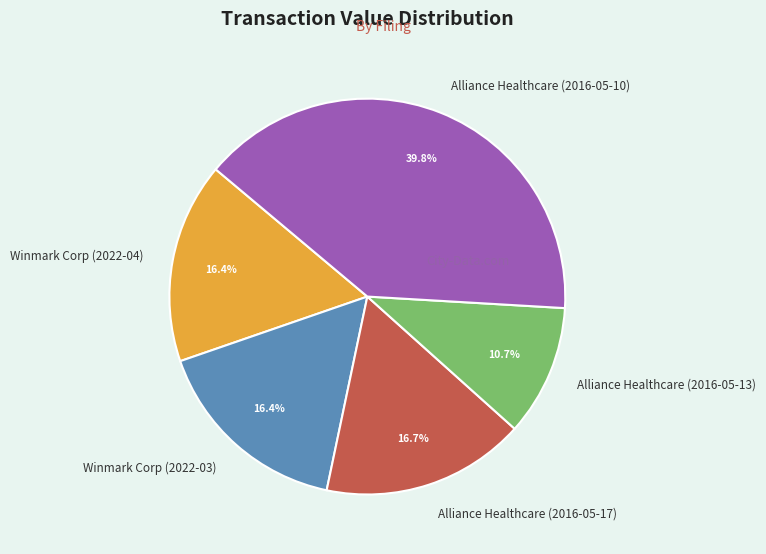

To the nearest percent, what is the combined percentage of Alliance Healthcare (2016-05-17) and Alliance Healthcare (2016-05-10)?

56%